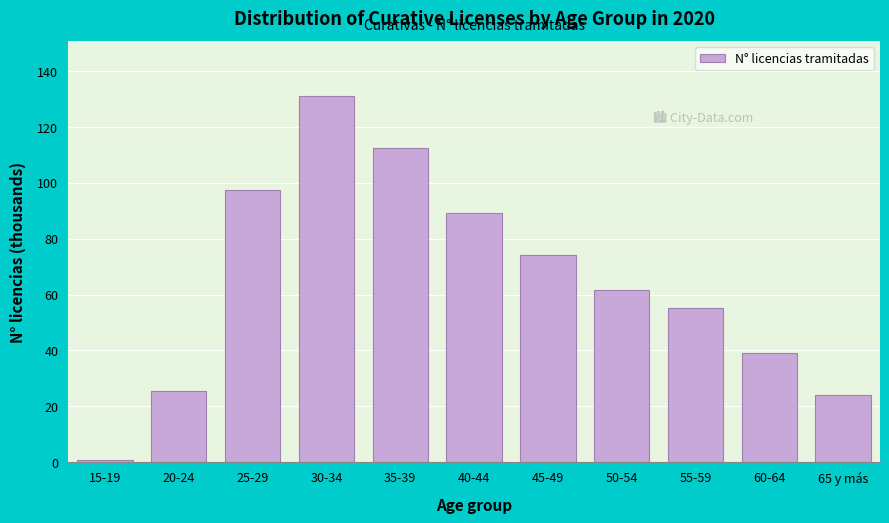

Reading left to right, what are all the values shown in this chart?

0.7	25.6	97.4	131.1	112.5	89.1	74.1	61.5	55.3	39.0	24.0